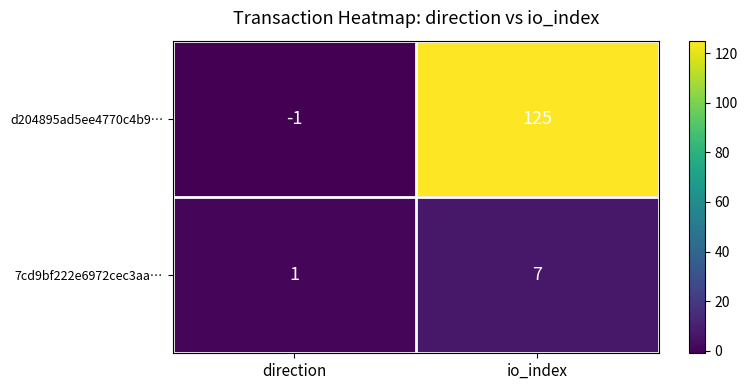

Reading left to right, what are all the values shown in this chart?

d204895ad5ee4770c4b9…: direction=-1	io_index=125
7cd9bf222e6972cec3aa…: direction=1	io_index=7